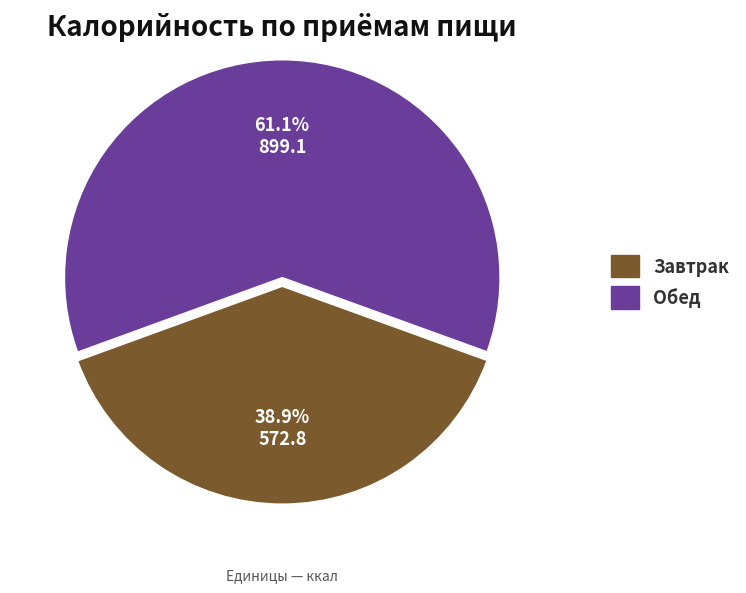

To the nearest percent, what percentage of the pie is Завтрак?

39%